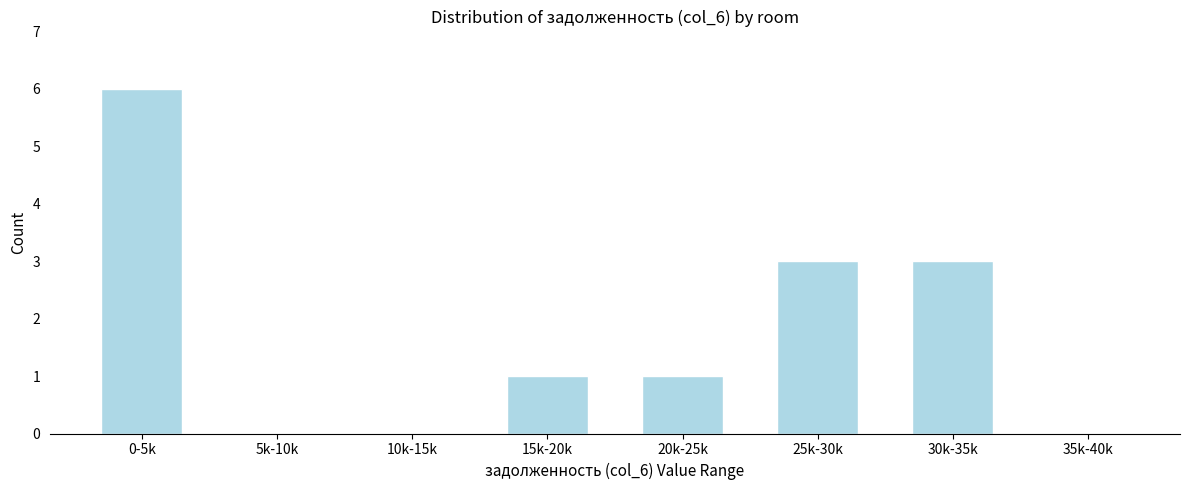

The value at 35k-40k is -2. True or false?

False